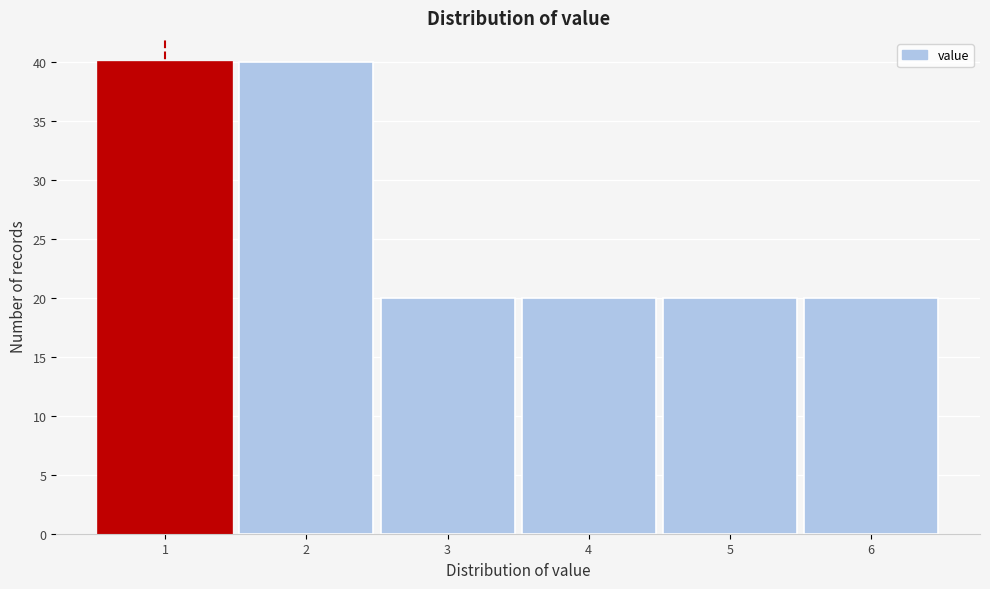

What is the height of the bar covering 4.5 to 5.5 on the x-axis? The values are not printed on the chart, so give them approximately, as read against the axis.

20